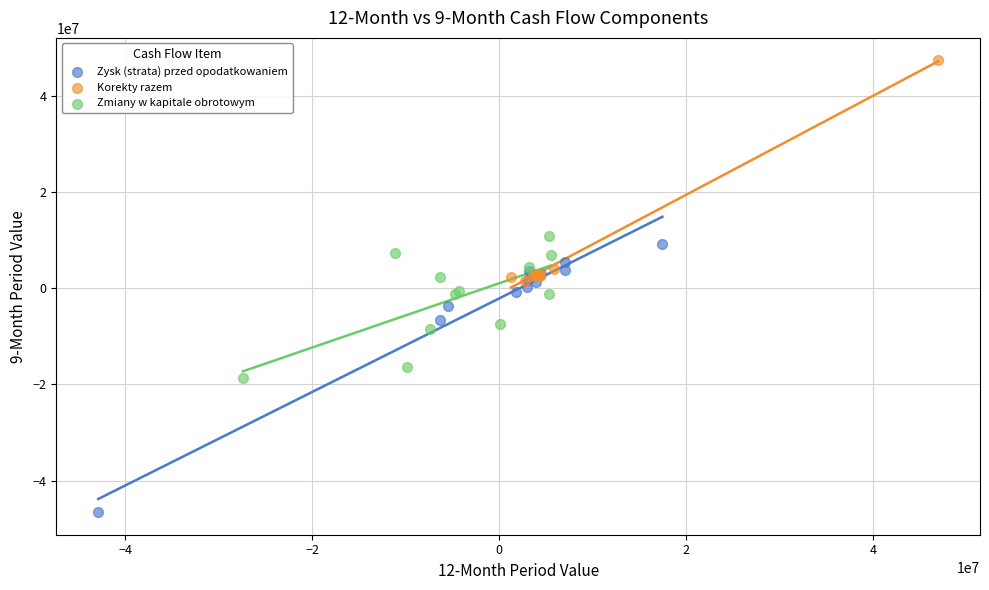

What are all the series names shown in the legend?

Zysk (strata) przed opodatkowaniem, Korekty razem, Zmiany w kapitale obrotowym